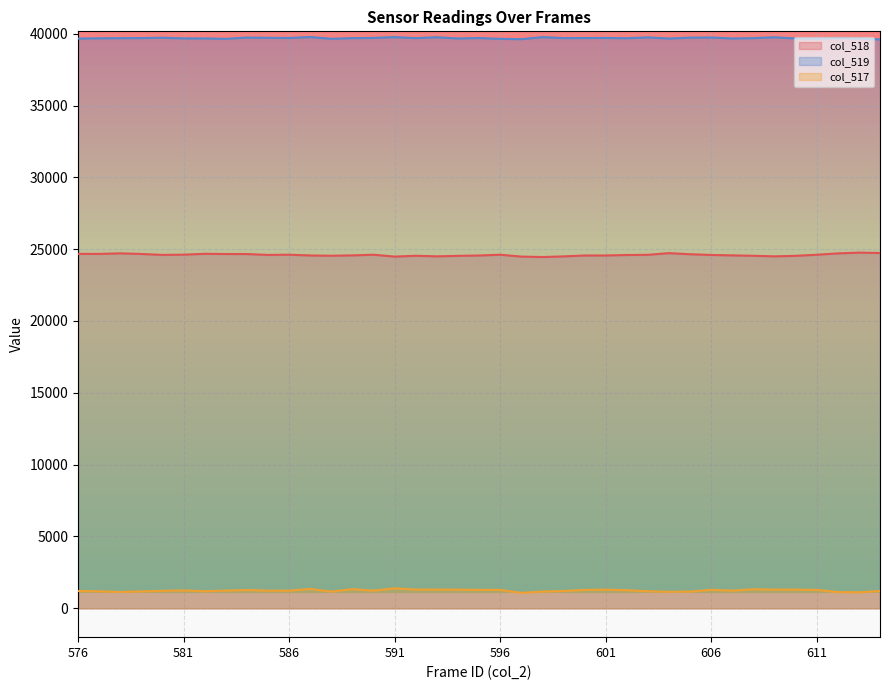

Between 576 and 604, which series saw the biggest shift?

col_517